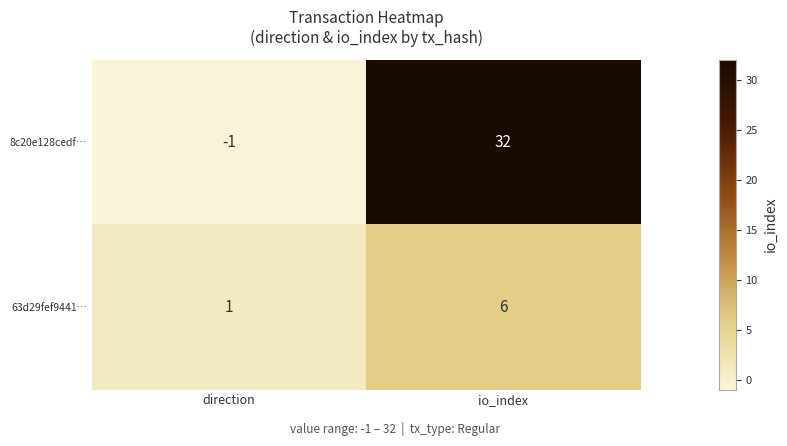

What is the difference between the maximum and minimum values in the 63d29fef9441… series?

5